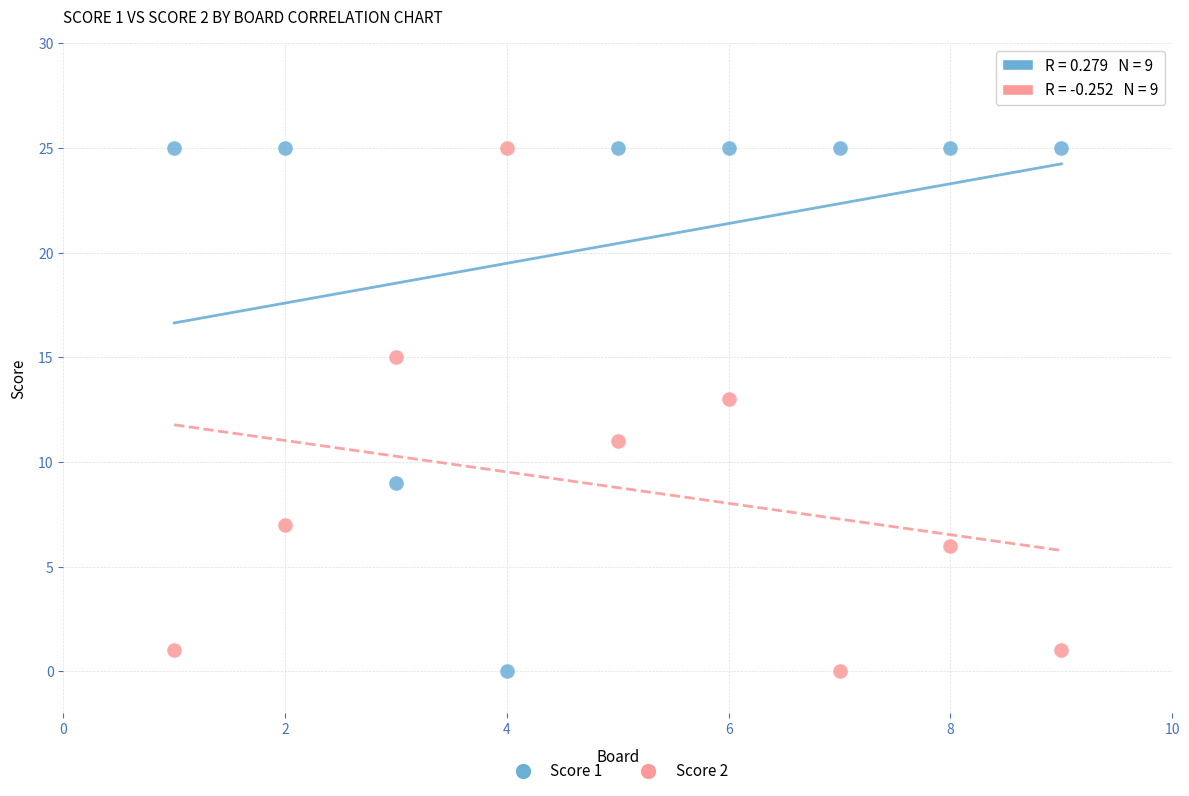

What are all the series names shown in the legend?

Score 1, Score 2